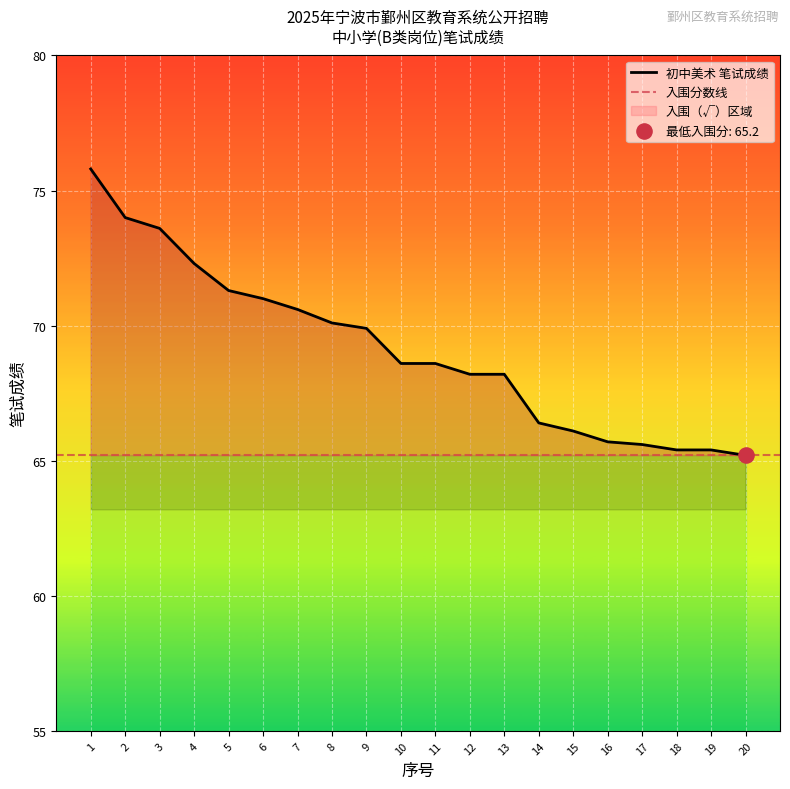

What is the change in value from 3 to 9?

-3.7